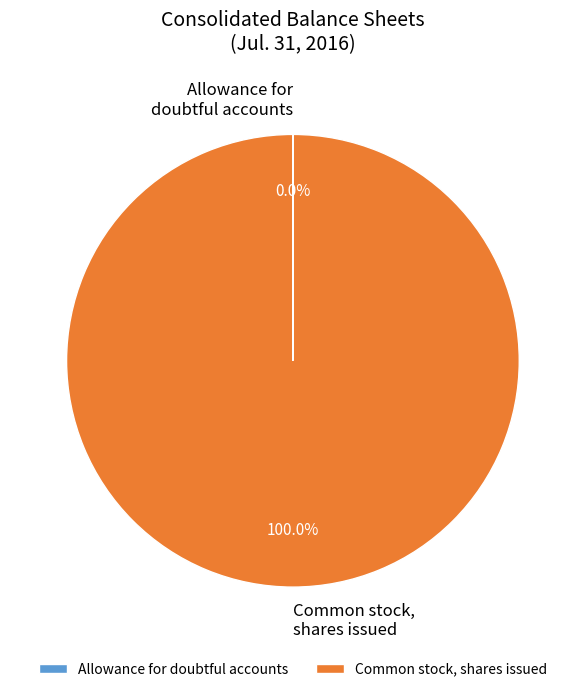

To the nearest percent, what portion does Common stock, shares issued represent?

100%